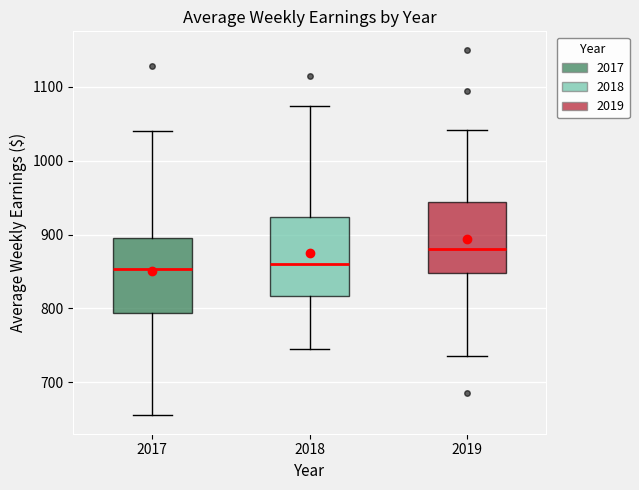

Where does the lower whisker of the box at x = 2019 end on the y-axis? The values are not printed on the chart, so give them approximately, as read against the axis.

740